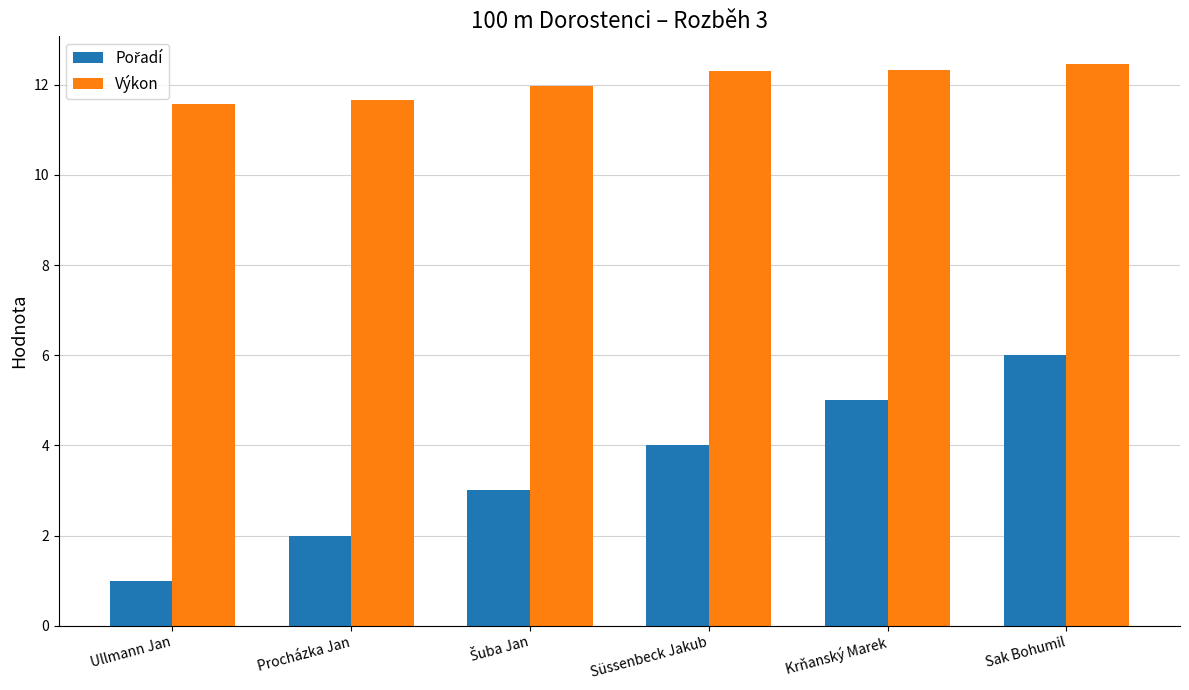

At how many categories does at least one series exceed 10?

6